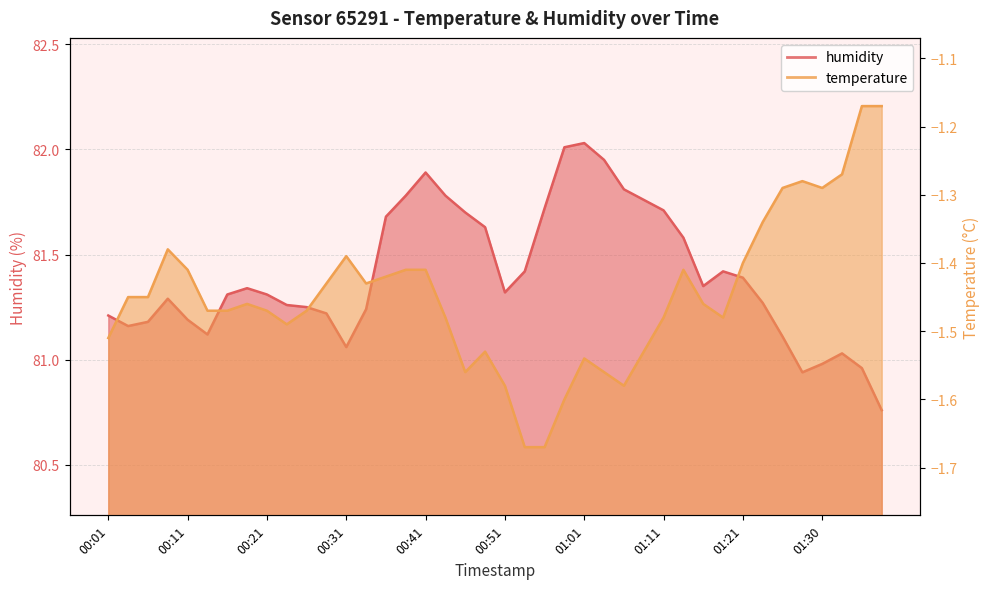

Between 00:24 and 00:06, which is larger?

00:24